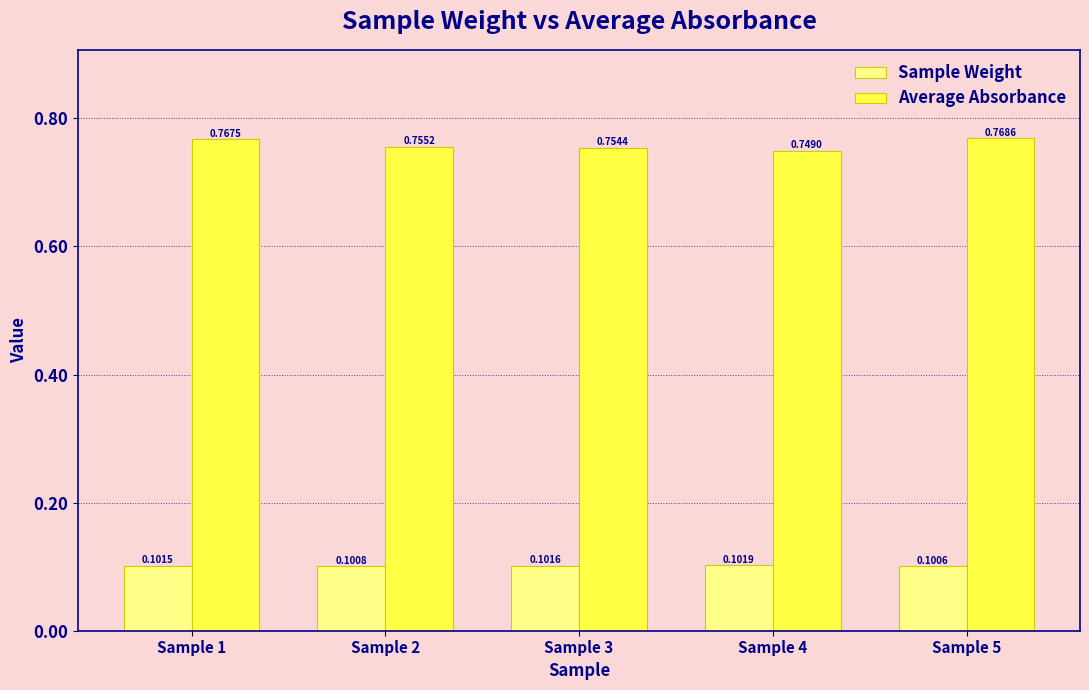

What is the total value across all series at Sample 3?

0.9